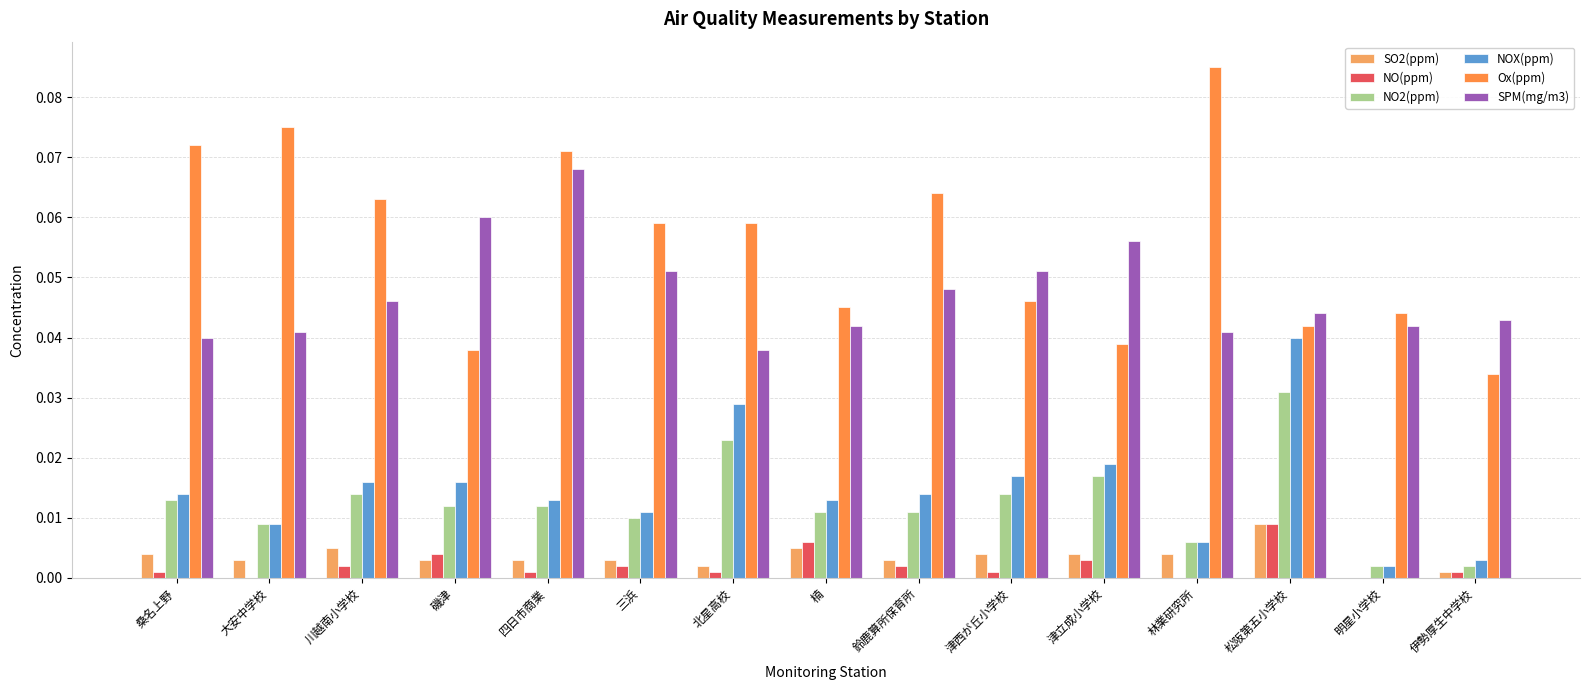

How many values in SO2(ppm) are above zero?

14